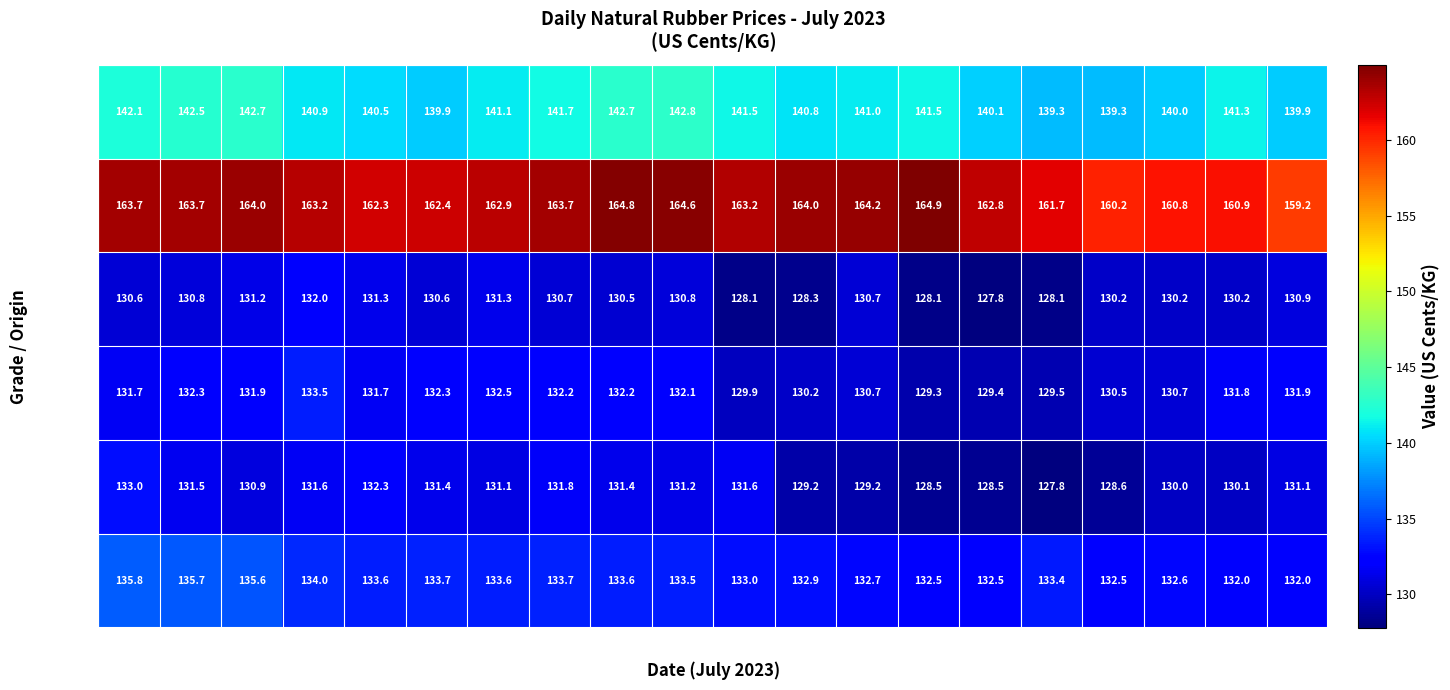

Between 7 and 31, which series saw the biggest shift?

RSS 3